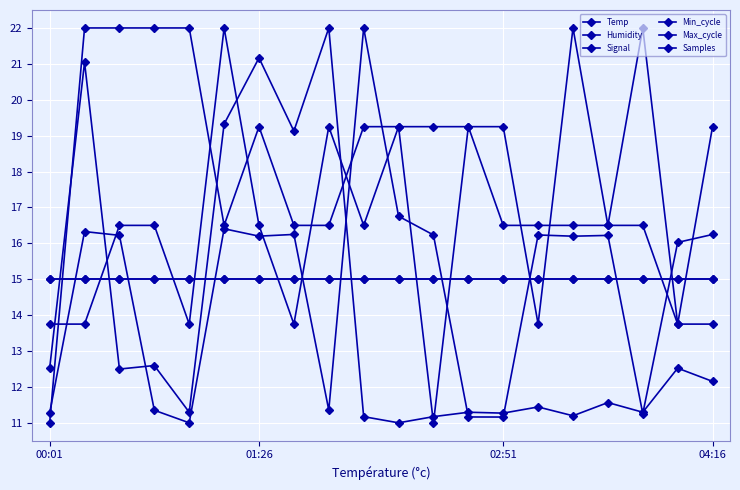

Does the chart have visible grid lines?

Yes